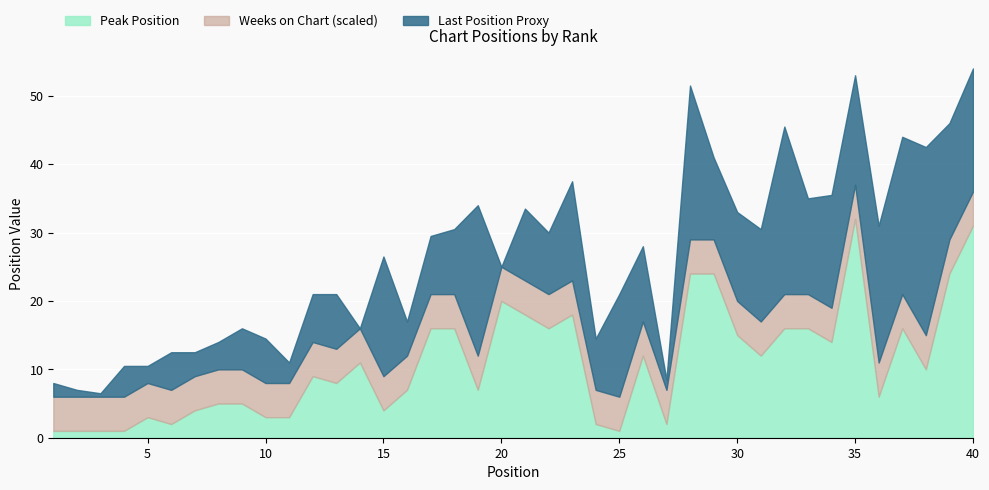

Which series has the largest total across all categories?

Last Position Proxy